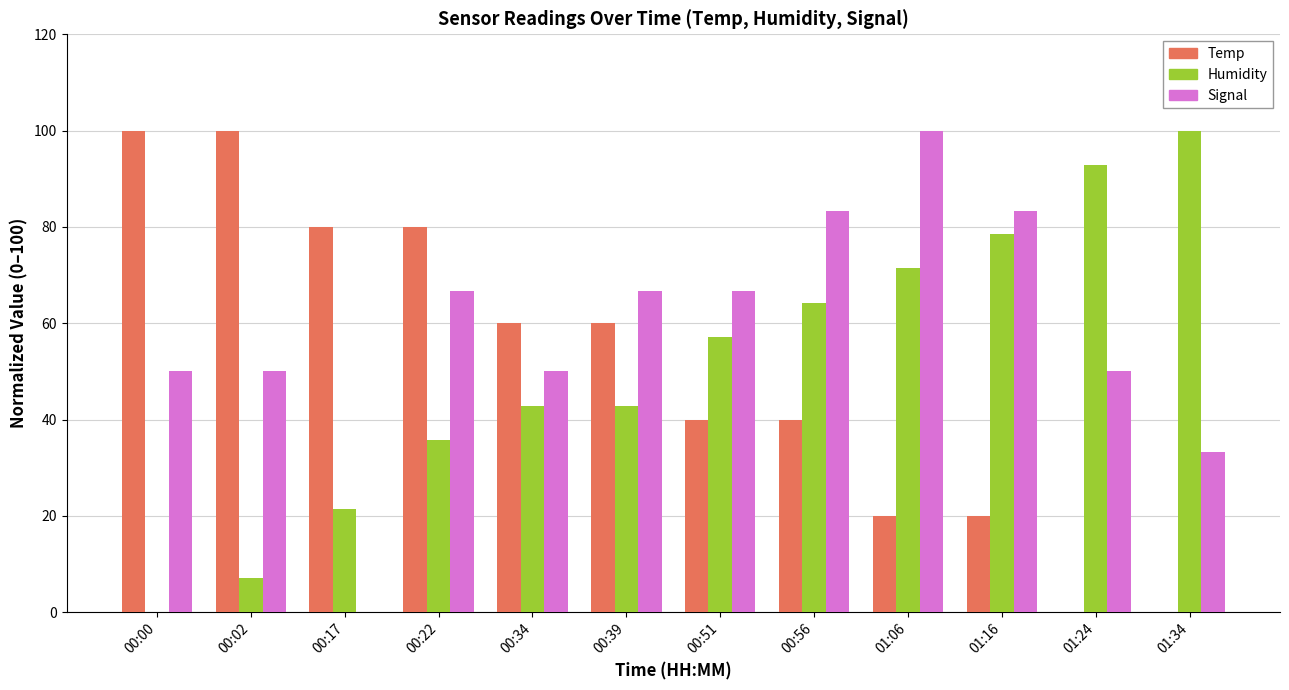

What is the maximum value shown in the chart?

100.0